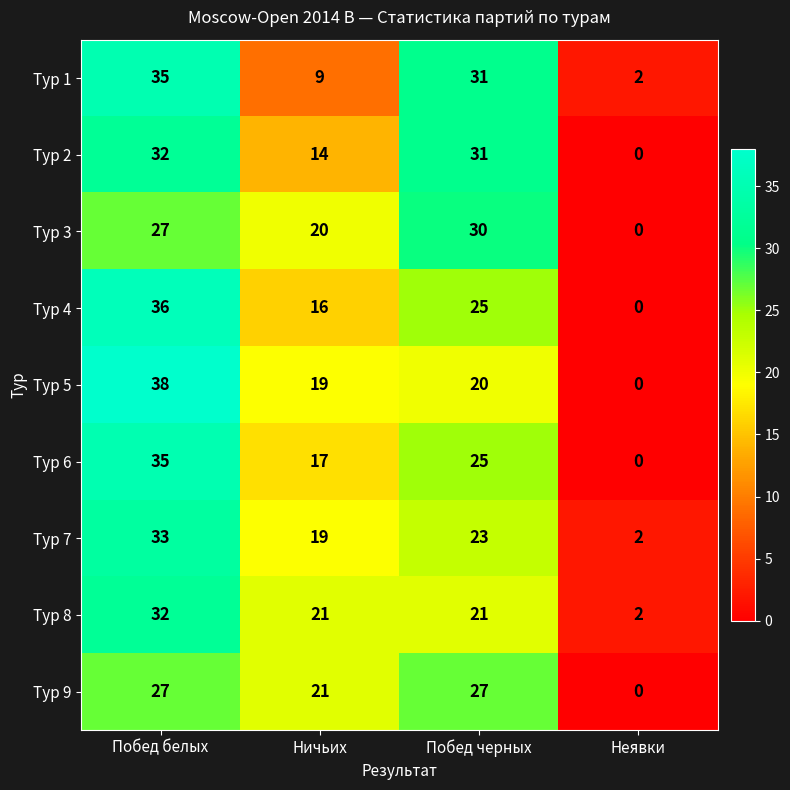

How many values in the Тур 8 series are below 21?

1